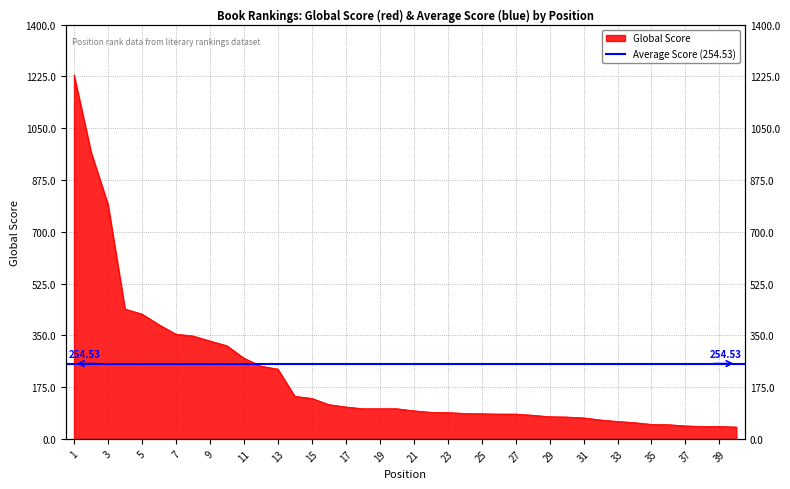

What is the ratio of the value at 13 to the value at 12?

1.0